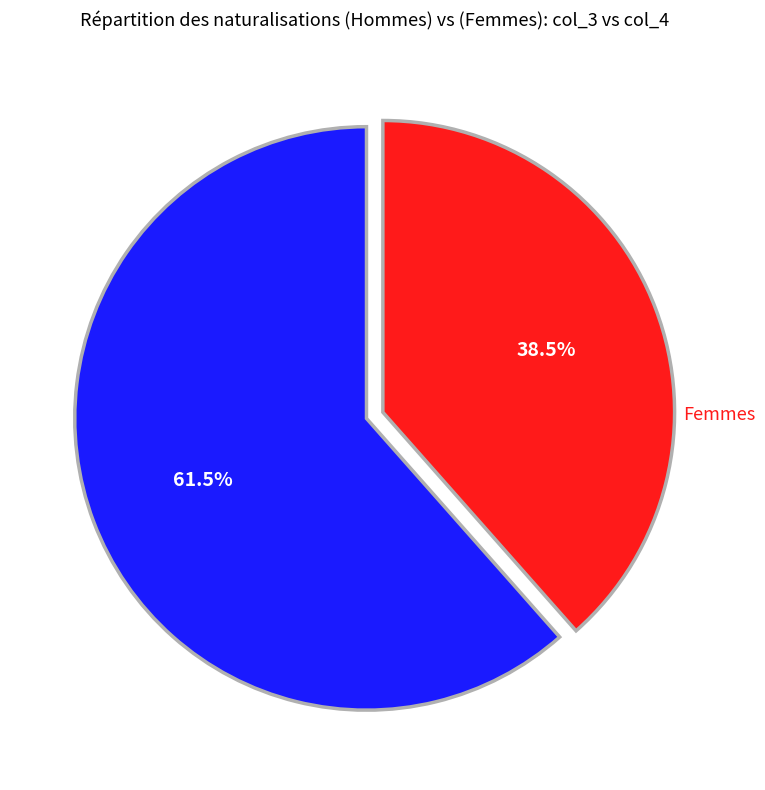

Is there any slice that represents more than half of the pie?

Yes